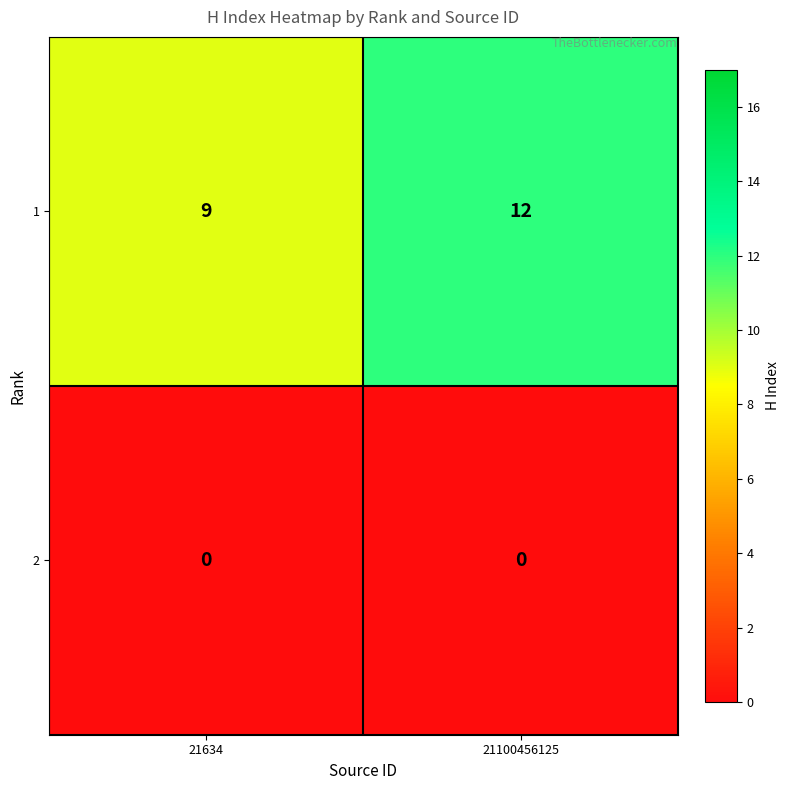

At which category is the sum across all series the highest?

21100456125